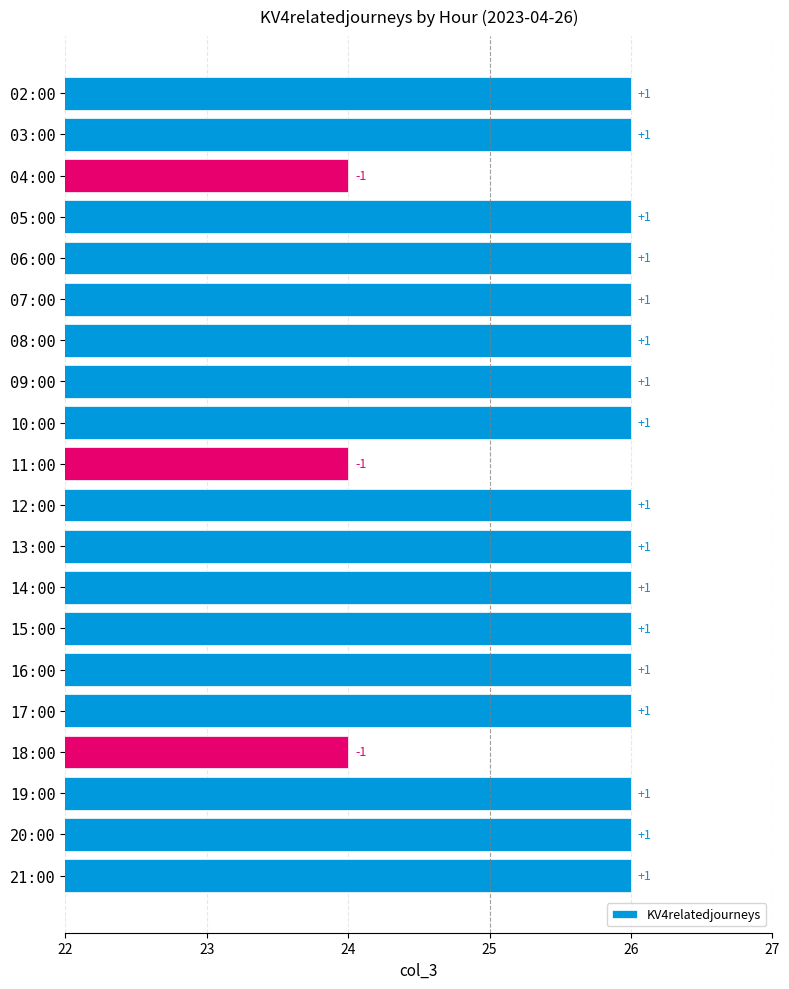

What is the minimum value shown in the chart?

24